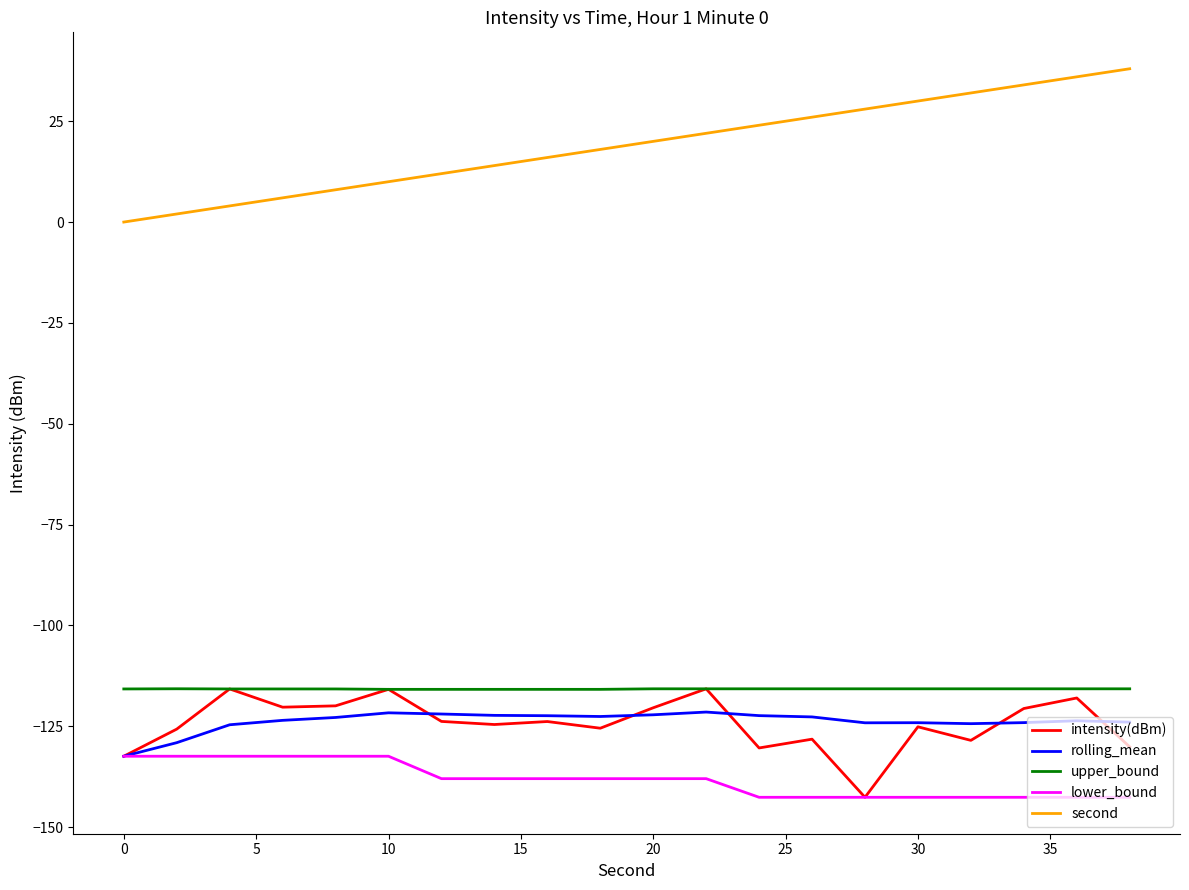

Is this an area chart (filled region under the line)?

No